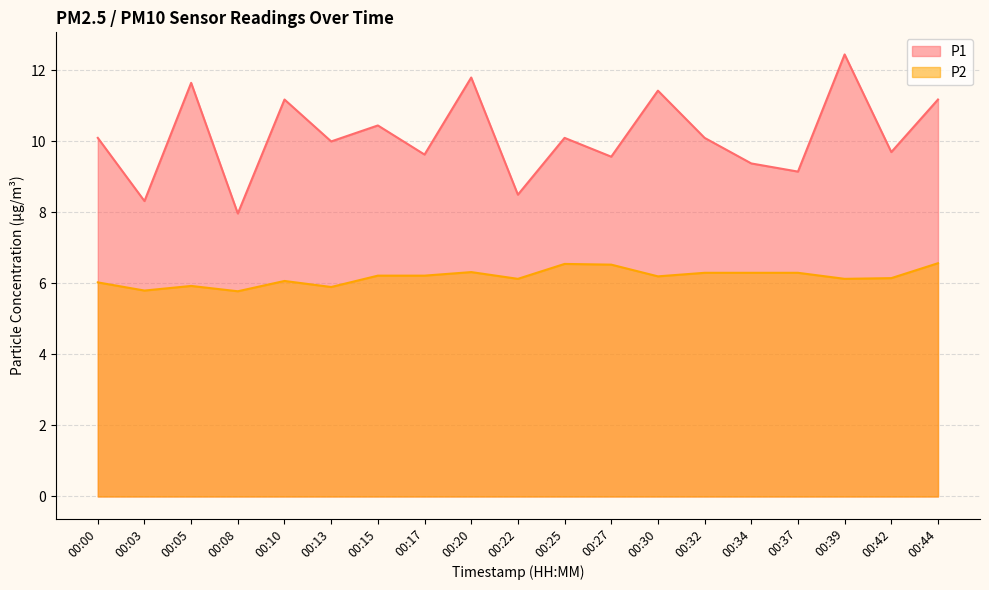

What is the sum of all P2 values?

117.4